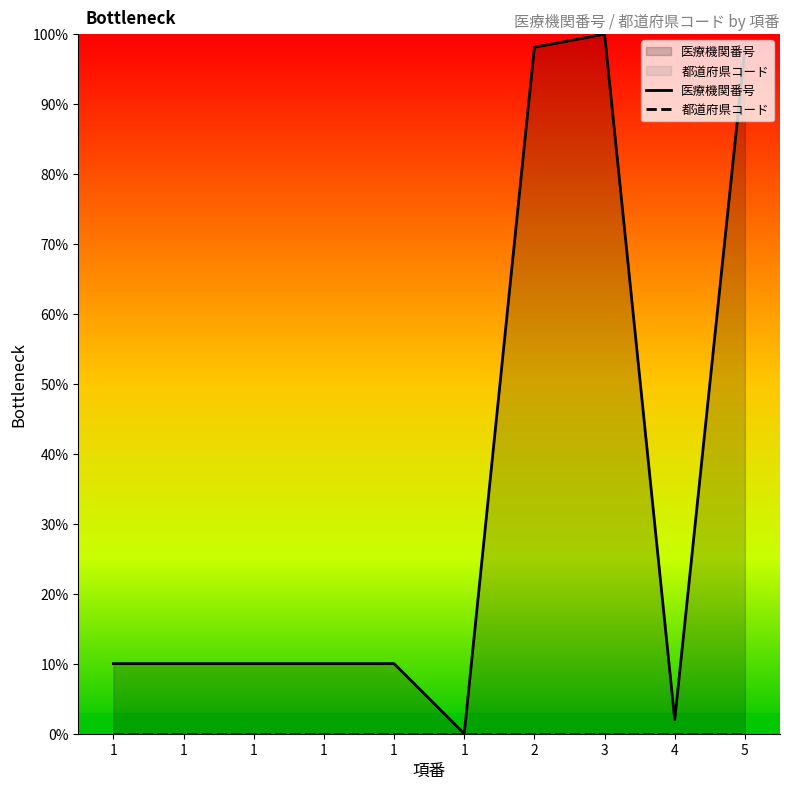

True or false: 都道府県コード has more than 2 interior local peaks.

False